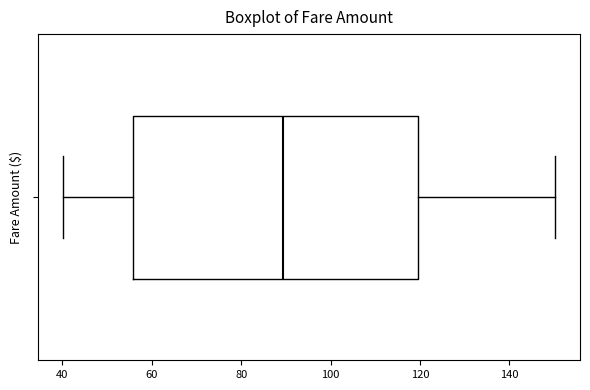

Where does the median line of the box sit on the x-axis? The values are not printed on the chart, so give them approximately, as read against the axis.

90